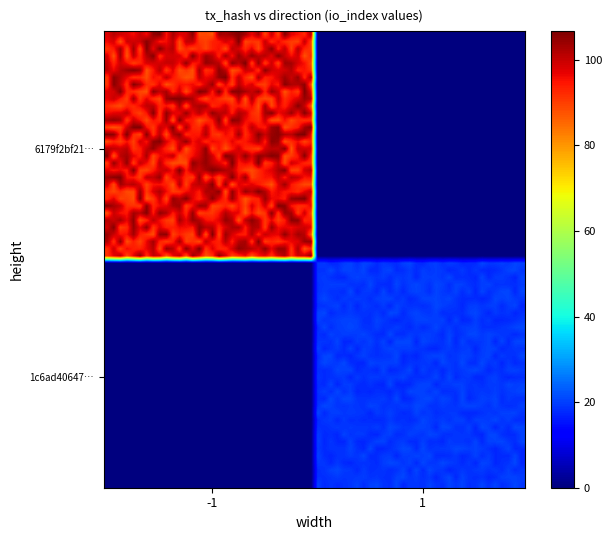

What is the maximum value shown in the chart?

97